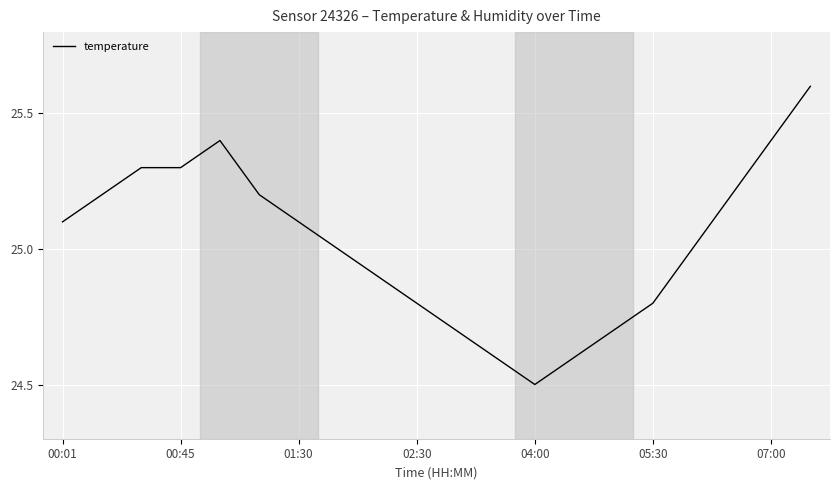

What is the minimum value shown in the chart?

24.5